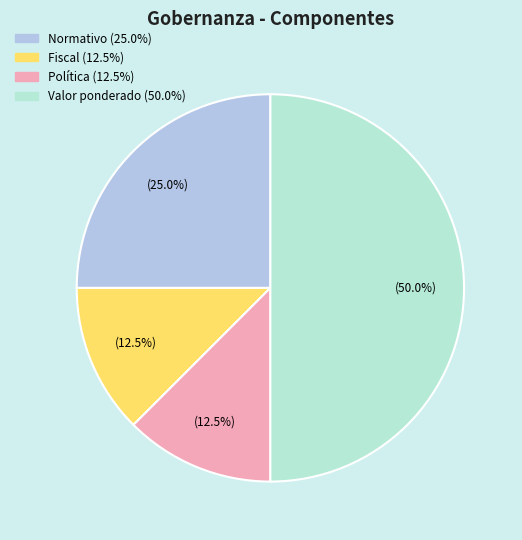

Count the number of slices in the pie.

4